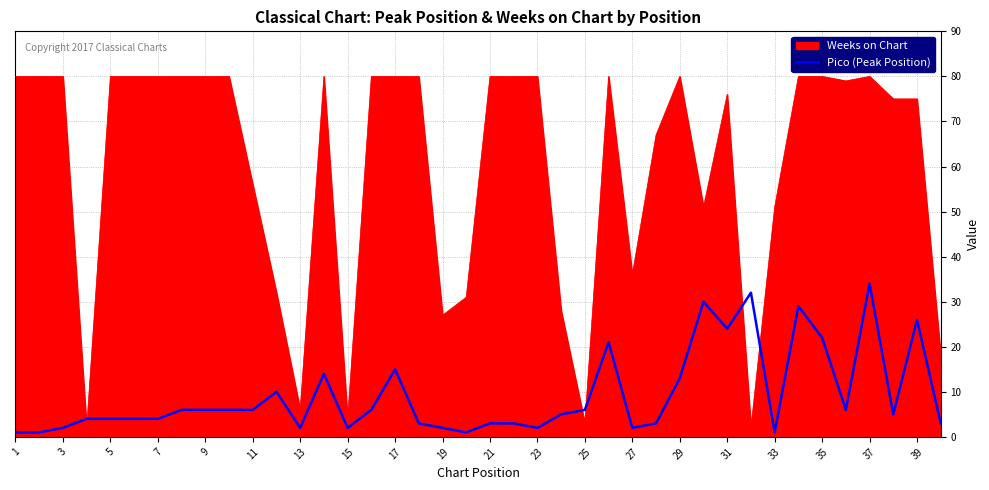

Rank the series by their average value, from lowest to highest.

Pico (Peak Position), Weeks on Chart